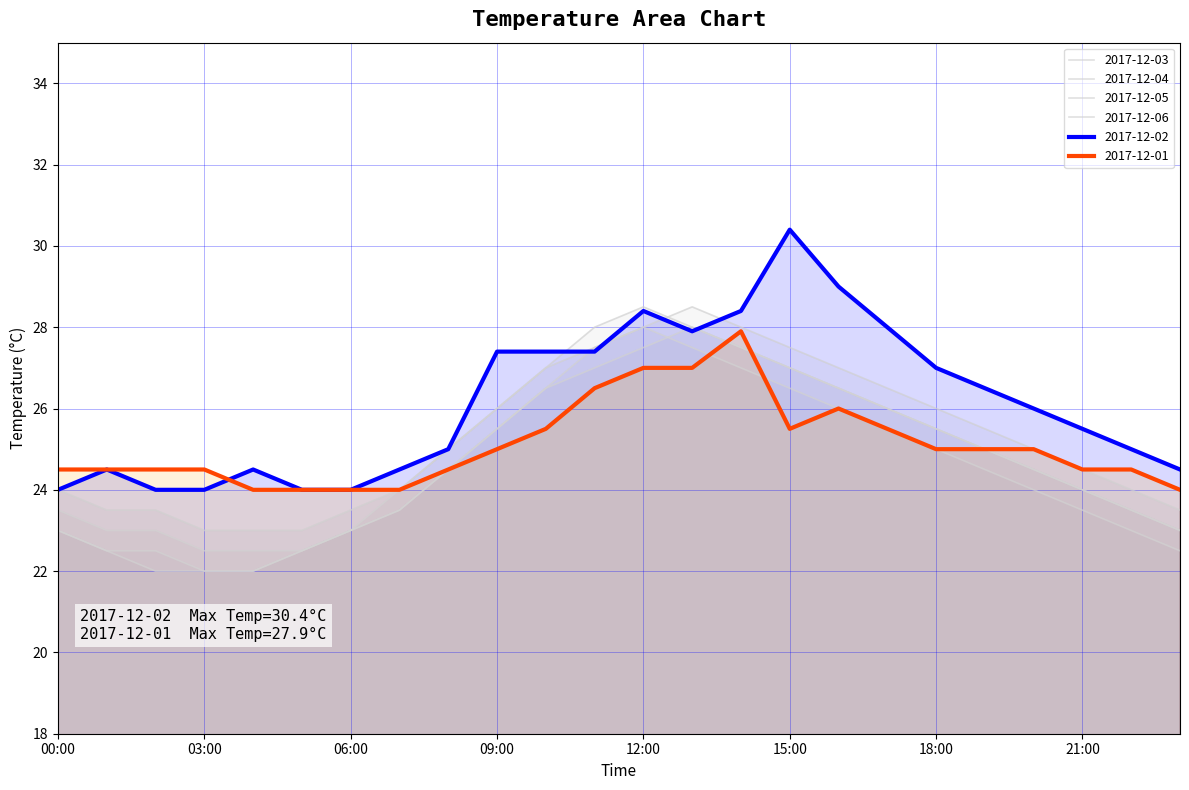

Does the chart display data point markers on the line(s)?

No